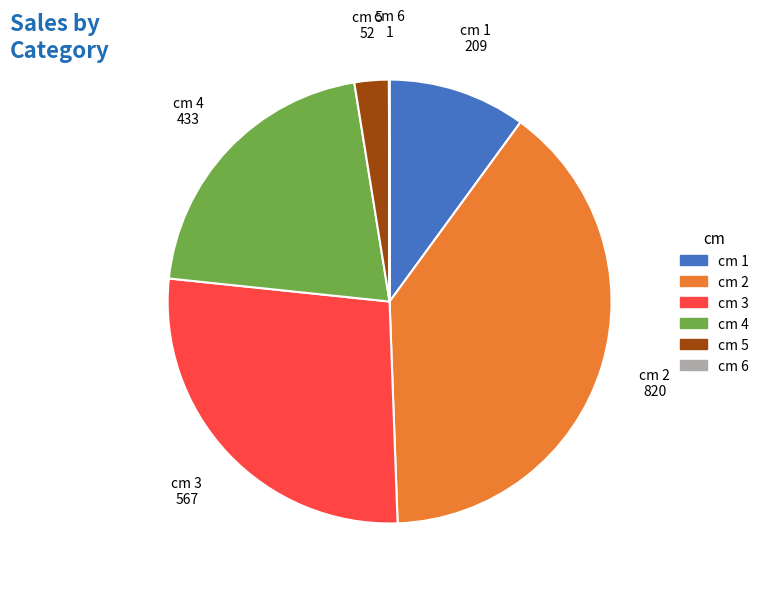

The cm 3 slice represents 16% of the pie. True or false?

False